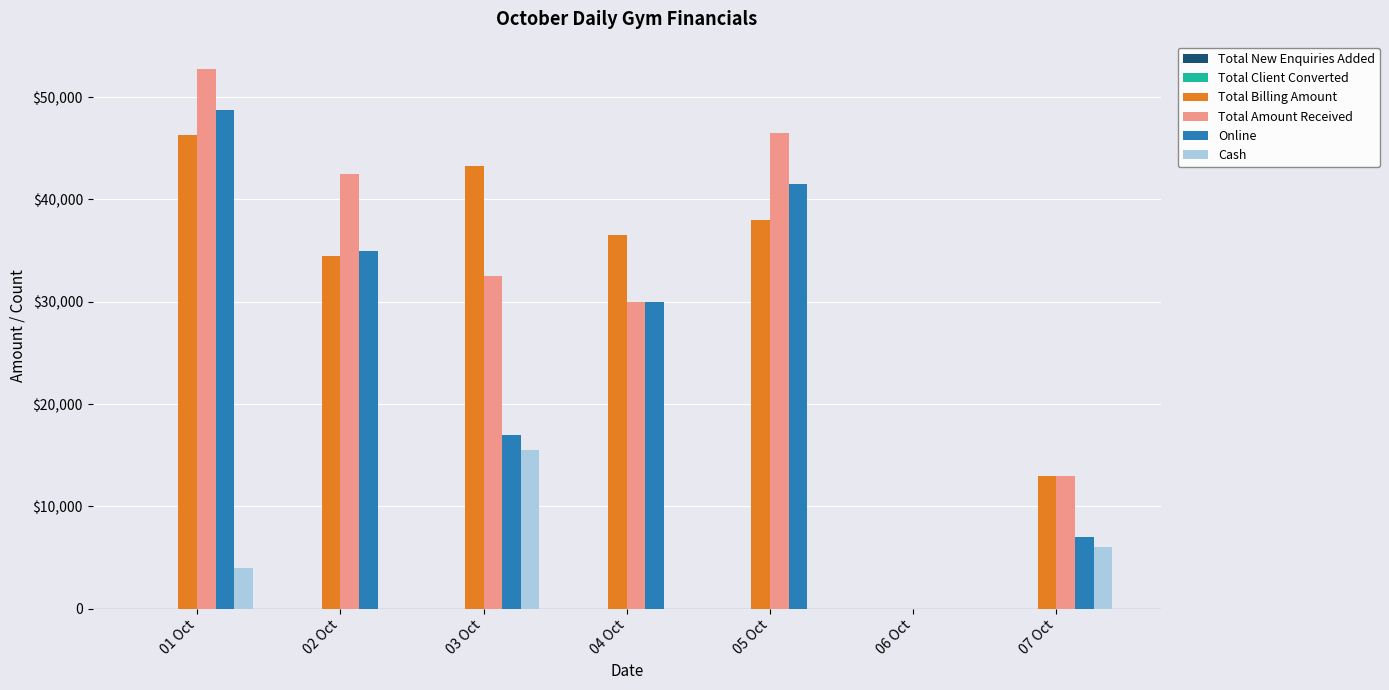

What is the total value across all series at 03 Oct?

108287